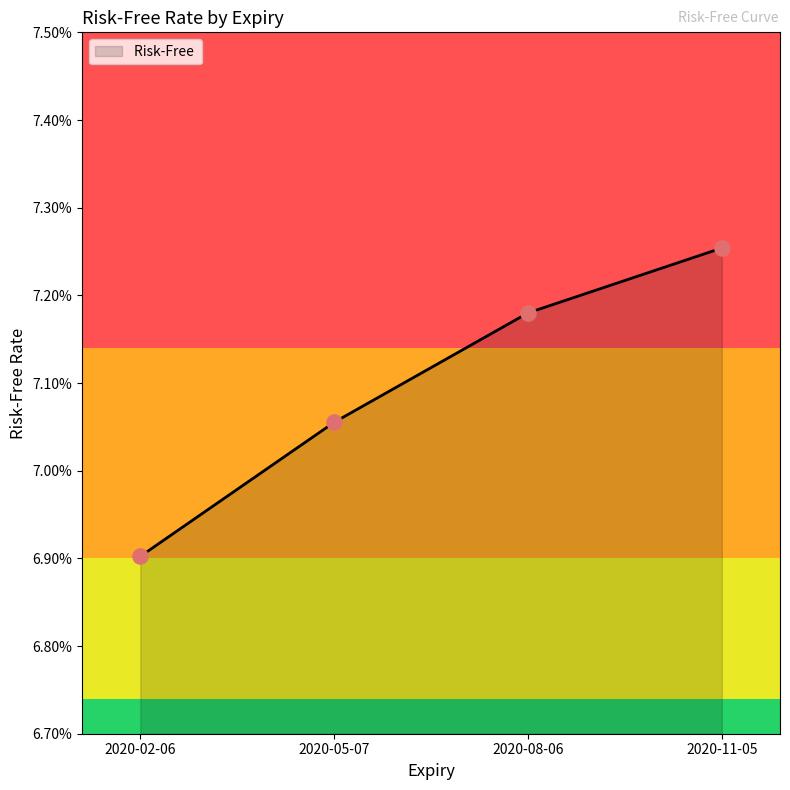

Approximately how many times larger is the value at 2020-08-06 compared to 2020-02-06?

1.0